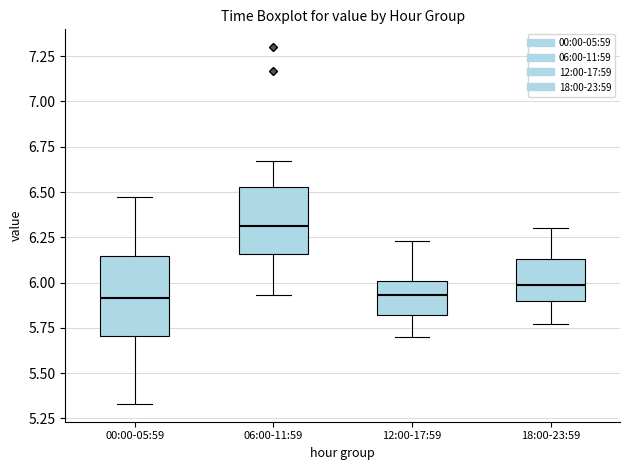

Where is the upper edge of the box for 12:00-17:59 on the y-axis? The values are not printed on the chart, so give them approximately, as read against the axis.

6.00